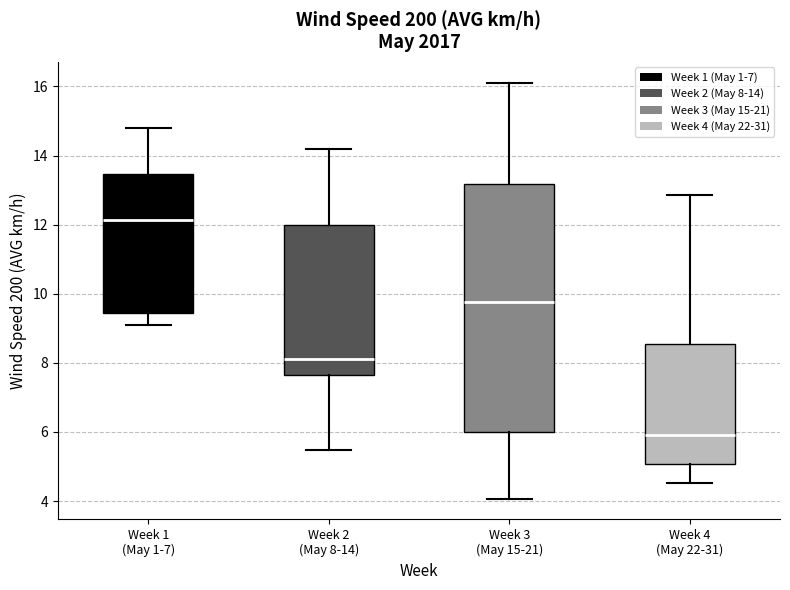

Reading left to right, transcribe this box plot: for each box, give where its median line is, the range the box spans, and where its two whiskers end, as read against the y-axis. The values are not printed on the chart, so give them approximately, as read against the axis.

Week 1 (May 1-7): median 12.2, box 9.4 to 13.4, whiskers 9.2 to 14.8
Week 2 (May 8-14): median 8.2, box 7.6 to 12.0, whiskers 5.4 to 14.2
Week 3 (May 15-21): median 9.8, box 6.0 to 13.2, whiskers 4.0 to 16.2
Week 4 (May 22-31): median 6.0, box 5.0 to 8.6, whiskers 4.6 to 12.8